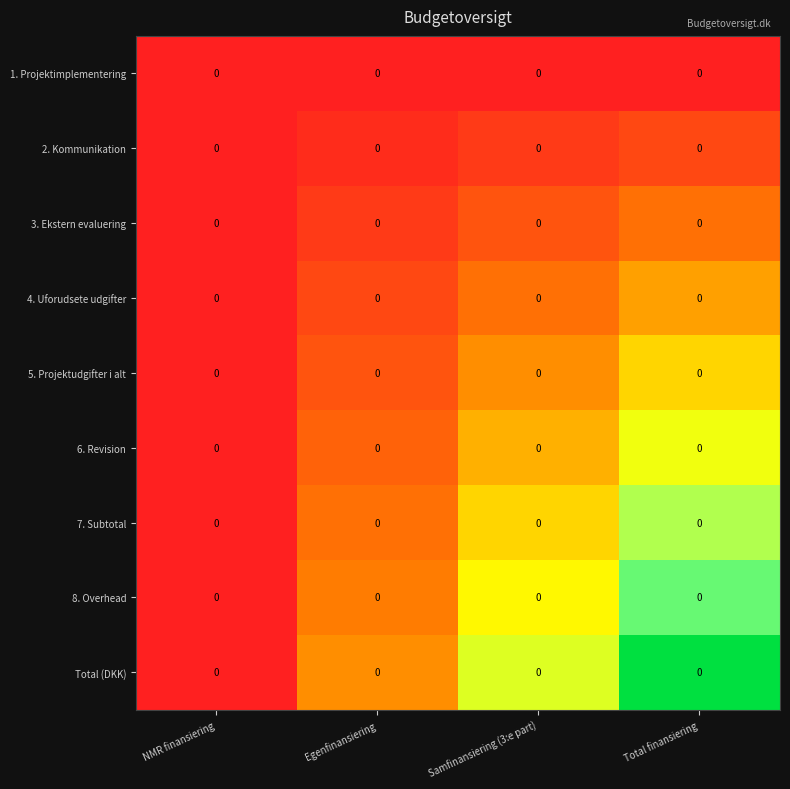

What is the difference between the highest and lowest values at Total finansiering?

1.0